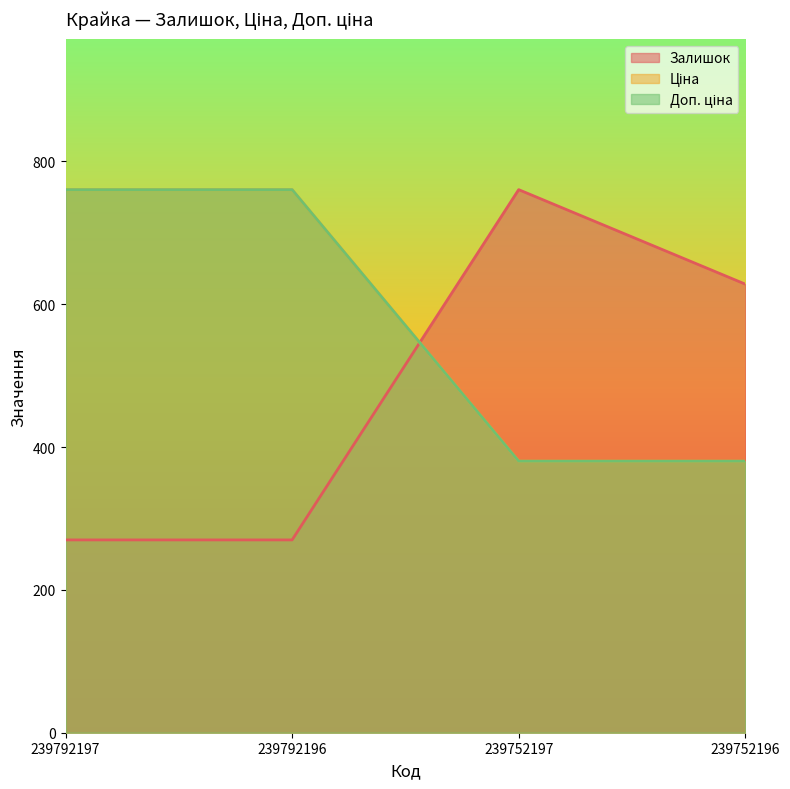

What is the value of the Залишок point at the 1st from the left?

270.0